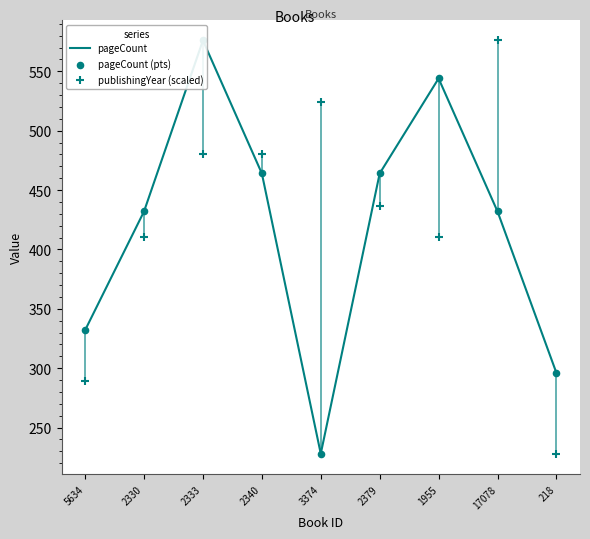

Which series has the widest spread of Y values?

pageCount